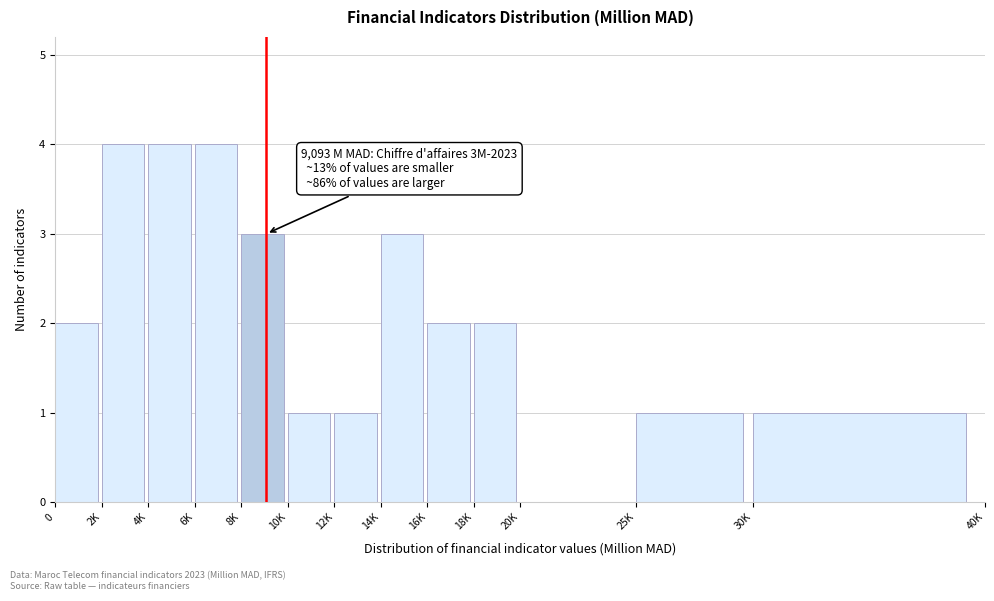

Reading right to left, transcribe all the data shown in this chart.

30K=1	25K=1	20K=0	18K=2	16K=2	14K=3	12K=1	10K=1	8K=3	6K=4	4K=4	2K=4	0=2